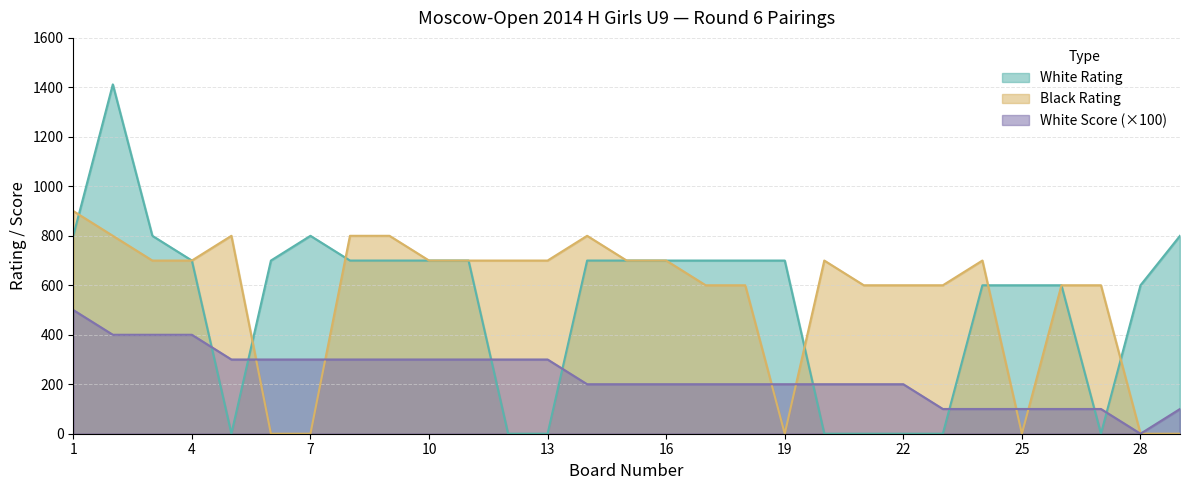

Reading right to left, what are all the values shown in this chart?

White Rating: 29=800	28=600	27=0	26=600	25=600	24=600	23=0	22=0	21=0	20=0	19=700	18=700	17=700	16=700	15=700	14=700	13=0	12=0	11=700	10=700	9=700	8=700	7=800	6=700	5=0	4=700	3=800	2=1412	1=800
Black Rating: 29=0	28=0	27=600	26=600	25=0	24=700	23=600	22=600	21=600	20=700	19=0	18=600	17=600	16=700	15=700	14=800	13=700	12=700	11=700	10=700	9=800	8=800	7=0	6=0	5=800	4=700	3=700	2=800	1=900
White Score: 29=100	28=0	27=100	26=100	25=100	24=100	23=100	22=200	21=200	20=200	19=200	18=200	17=200	16=200	15=200	14=200	13=300	12=300	11=300	10=300	9=300	8=300	7=300	6=300	5=300	4=400	3=400	2=400	1=500